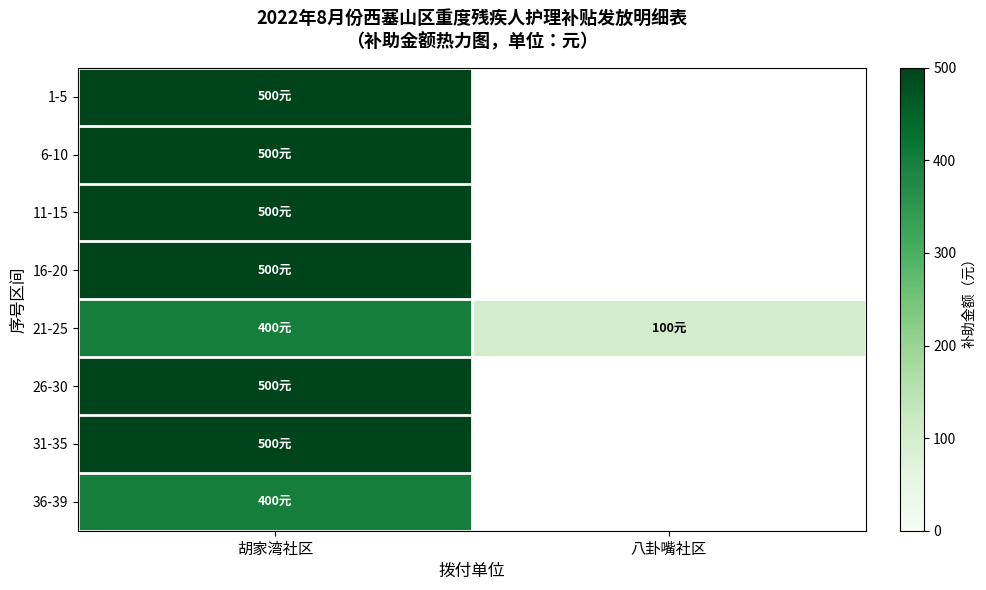

How many values in 31-35 are above zero?

1